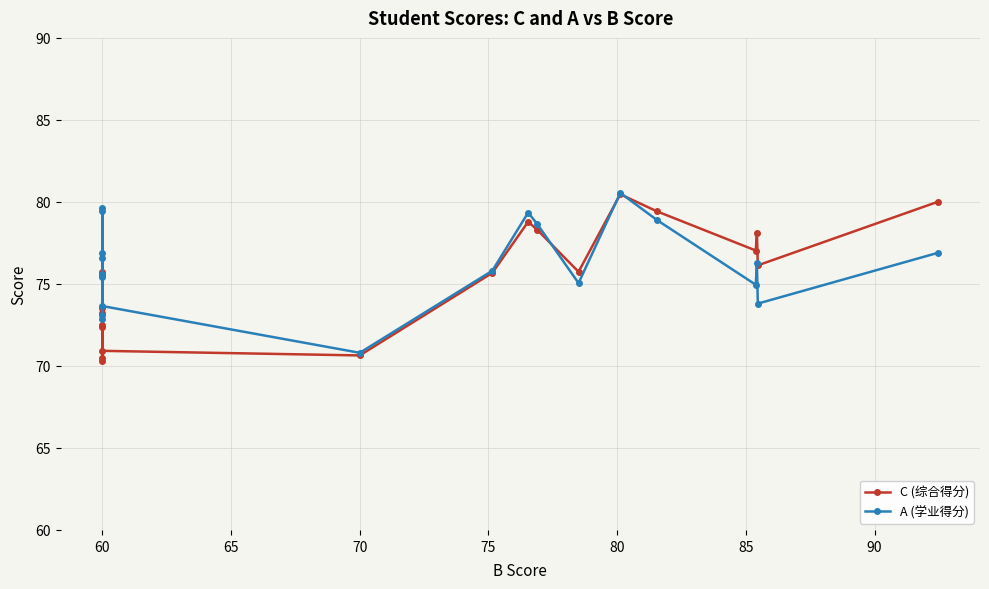

What is the minimum value for A (学业得分)?

70.8